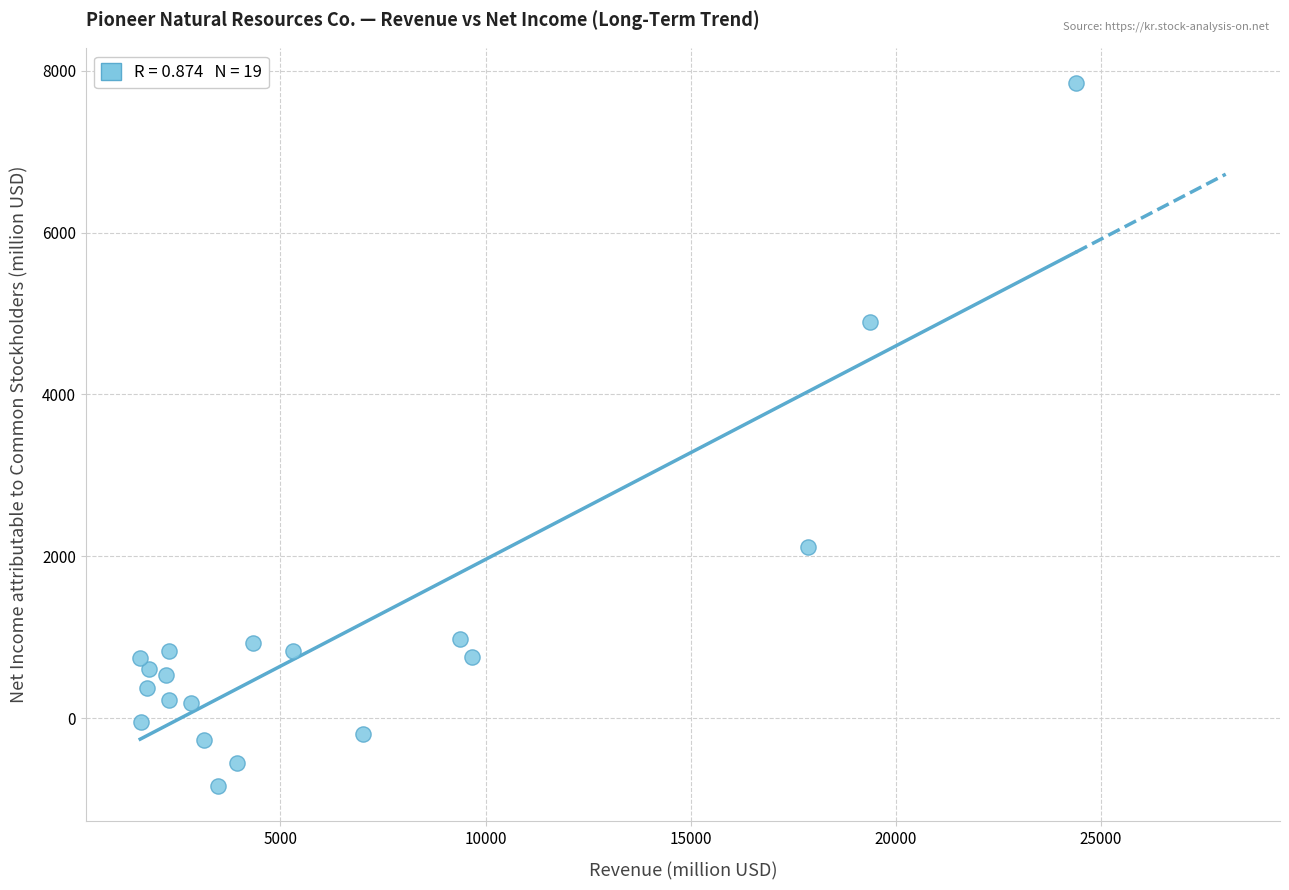

How many points are shown in the scatter plot?

19